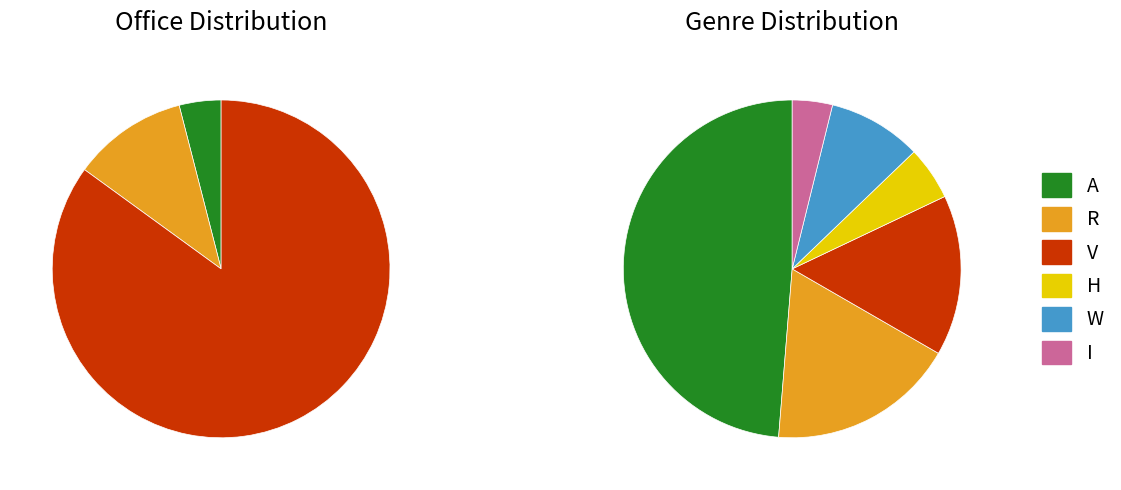

To the nearest percent, what is the difference between the 5 and 6 slice percentages?

6%